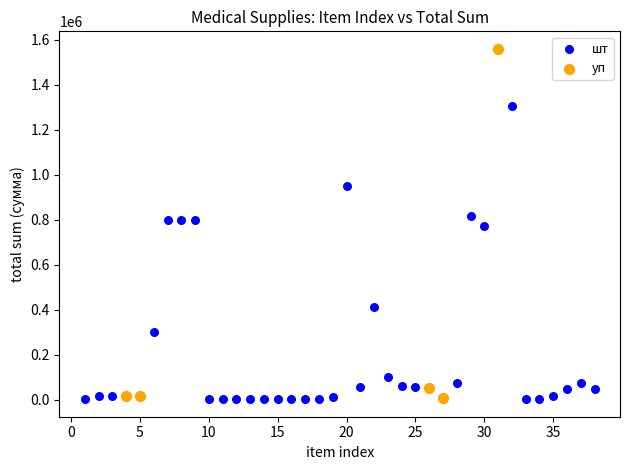

Which series has the largest Y range (max minus min)?

уп